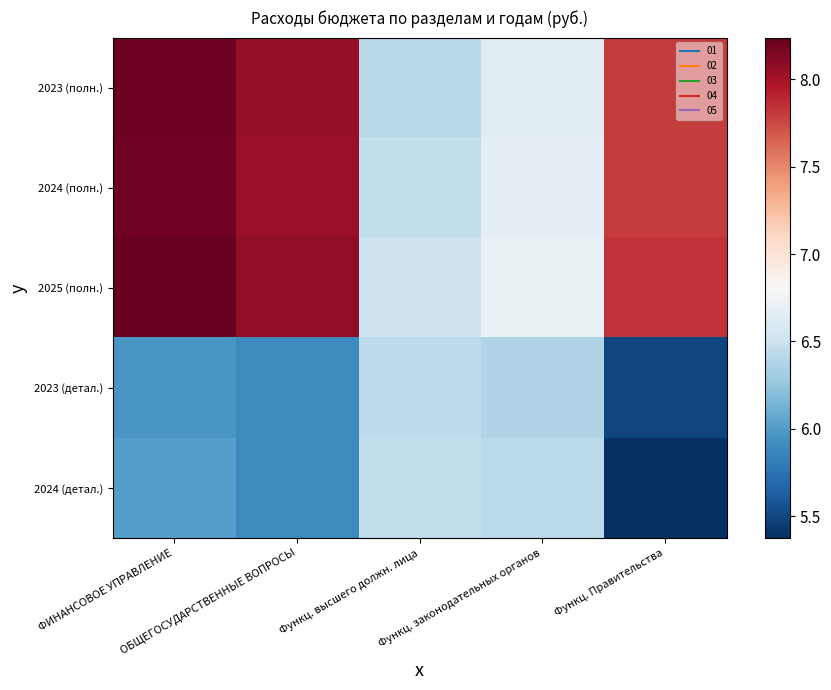

Rank the series at ОБЩЕГОСУДАРСТВЕННЫЕ ВОПРОСЫ from lowest to highest value.

2023 (детал.), 2024 (детал.), 2024 (полн.), 2023 (полн.), 2025 (полн.)